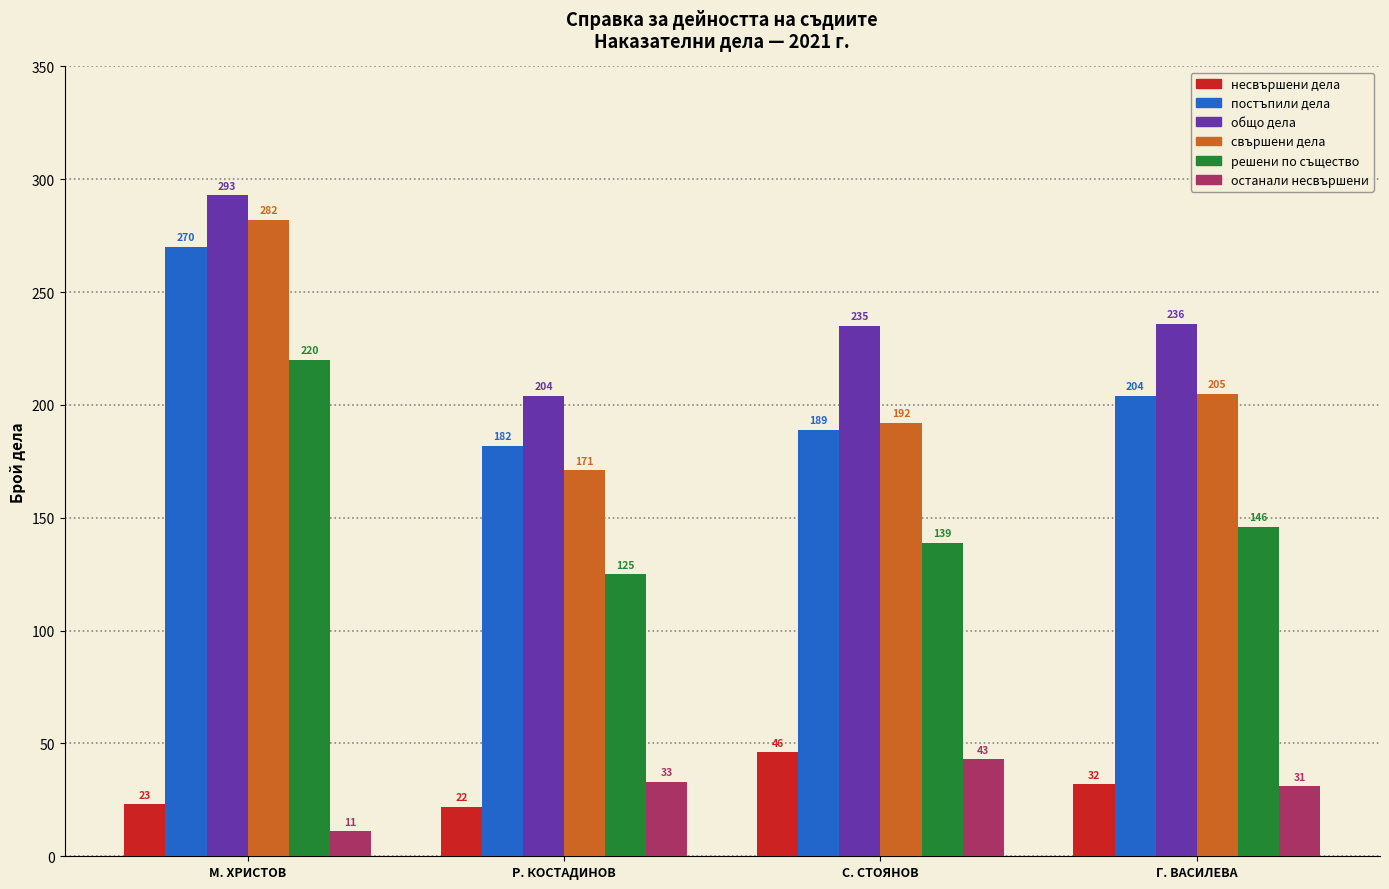

List the series in order of their peak value, highest first.

общо дела, свършени дела, постъпили дела, решени по същество, несвършени дела, останали несвършени